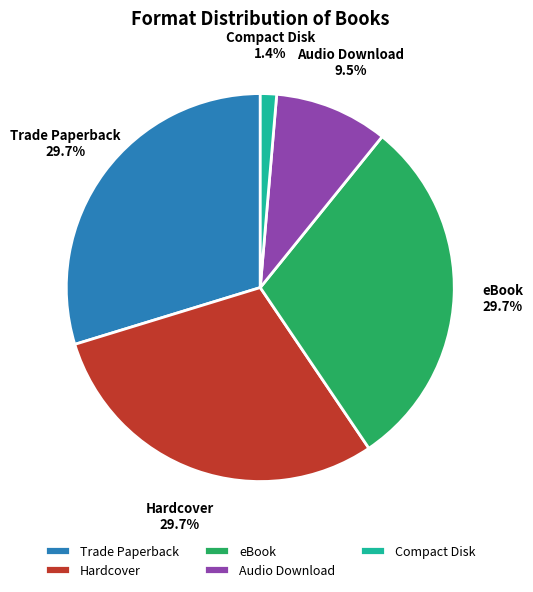

Is Compact Disk the majority of the pie?

No